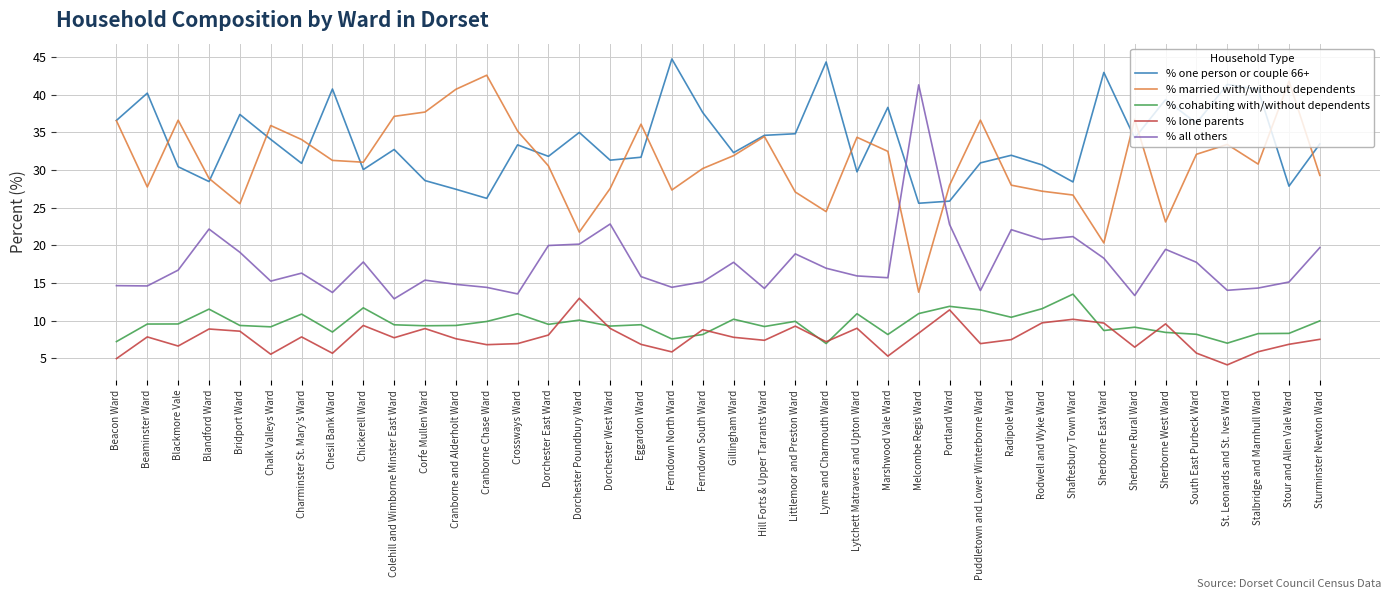

At which label does % lone parents reach its minimum?

St. Leonards and St. Ives Ward